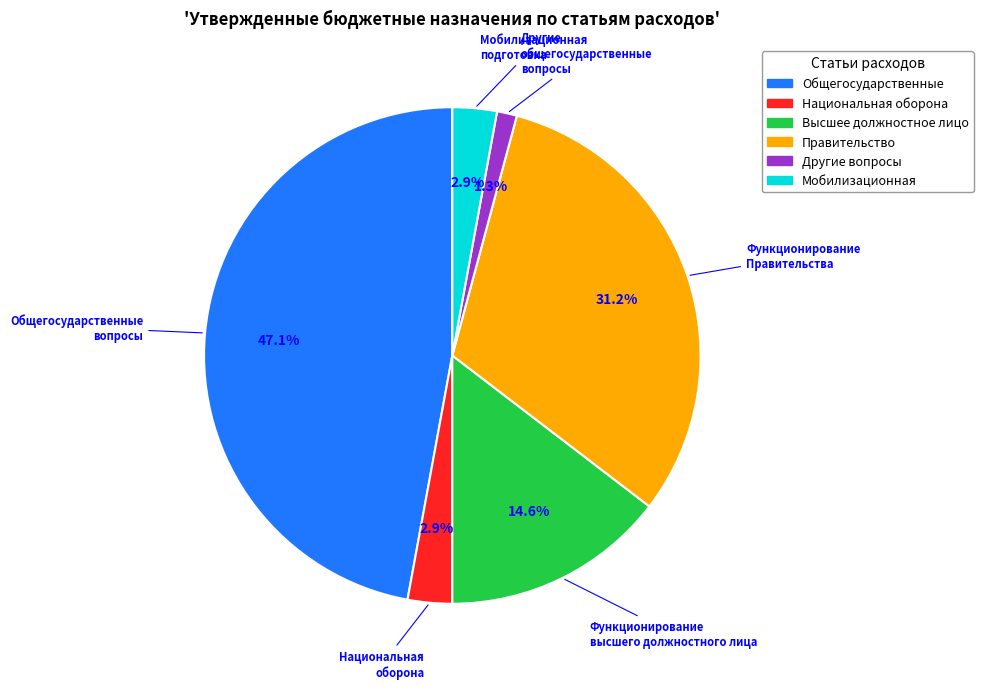

Is there any slice that represents more than half of the pie?

No